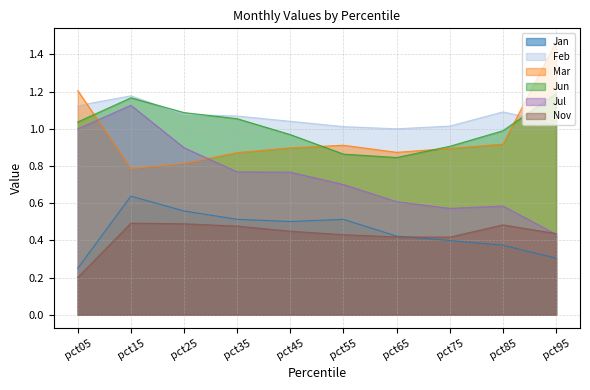

In Feb, how many points are lower than both neighbors (excluding endpoints)?

1